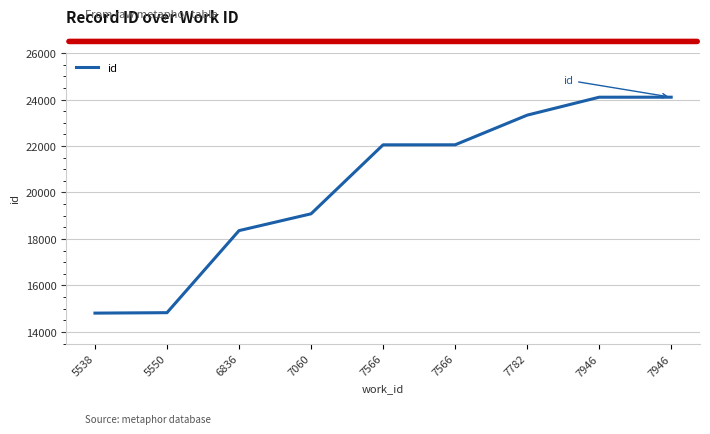

What is the sum of the values at 7566 and 5550?

36881